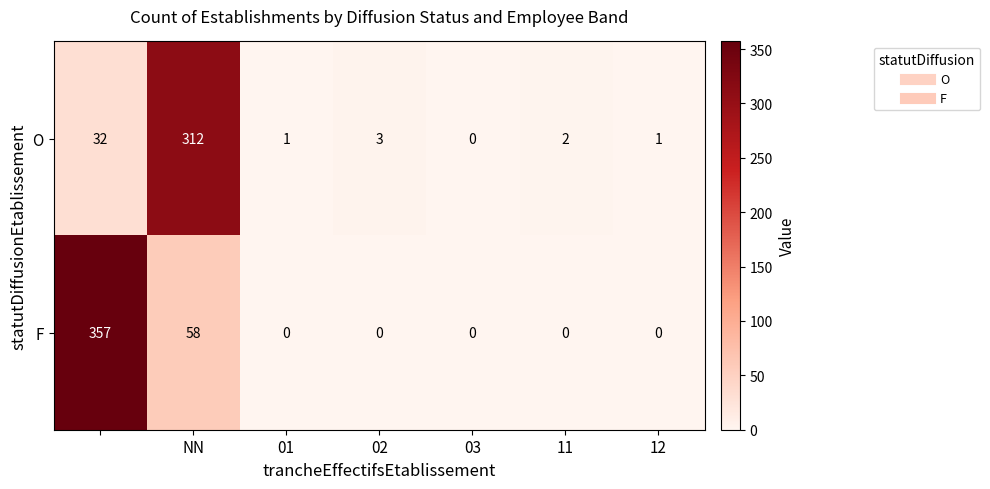

What is the highest value of the O series?

312